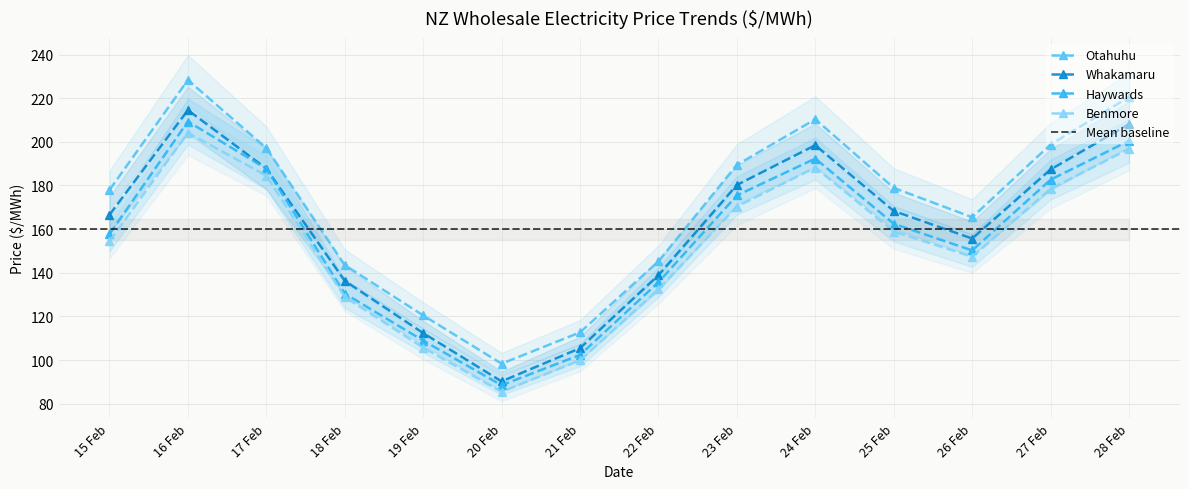

What is the lowest value of the Otahuhu series?

98.3